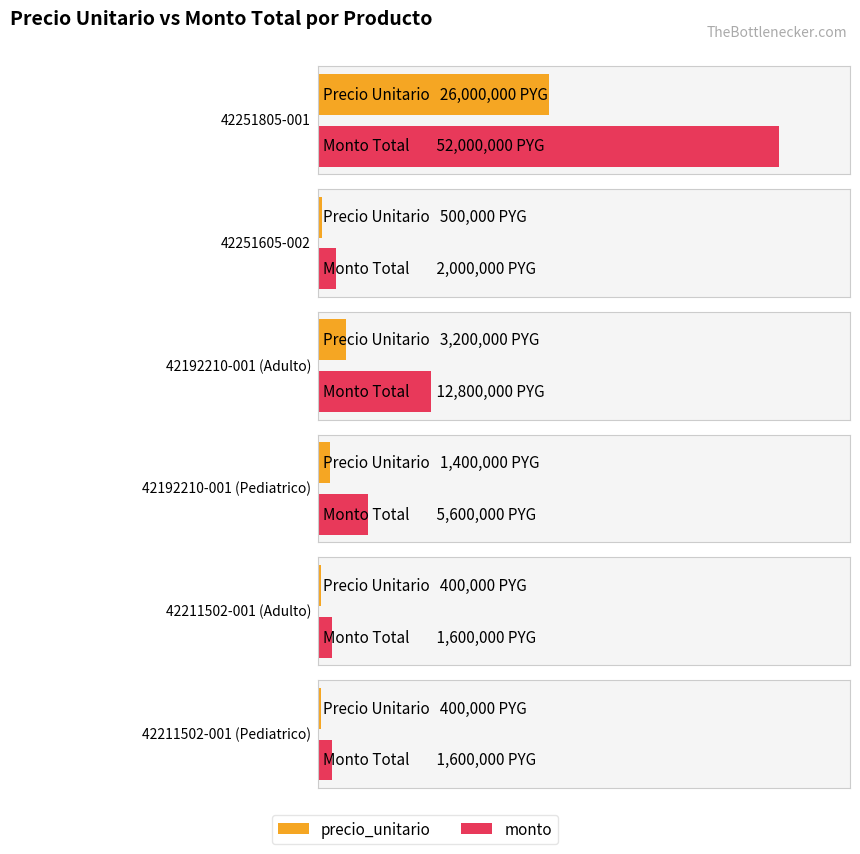

What is the sum of the precio_unitario values at 42251605-002 and 42192210-001 (Adulto)?

3700000